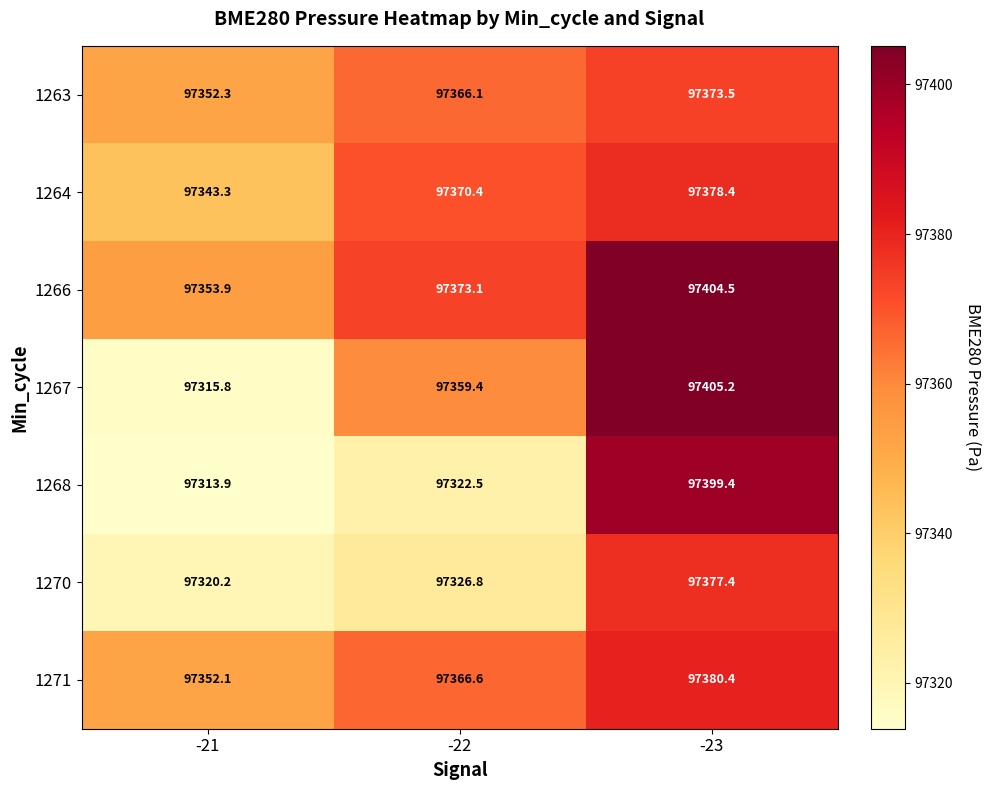

At how many categories does at least one series exceed 97327?

3